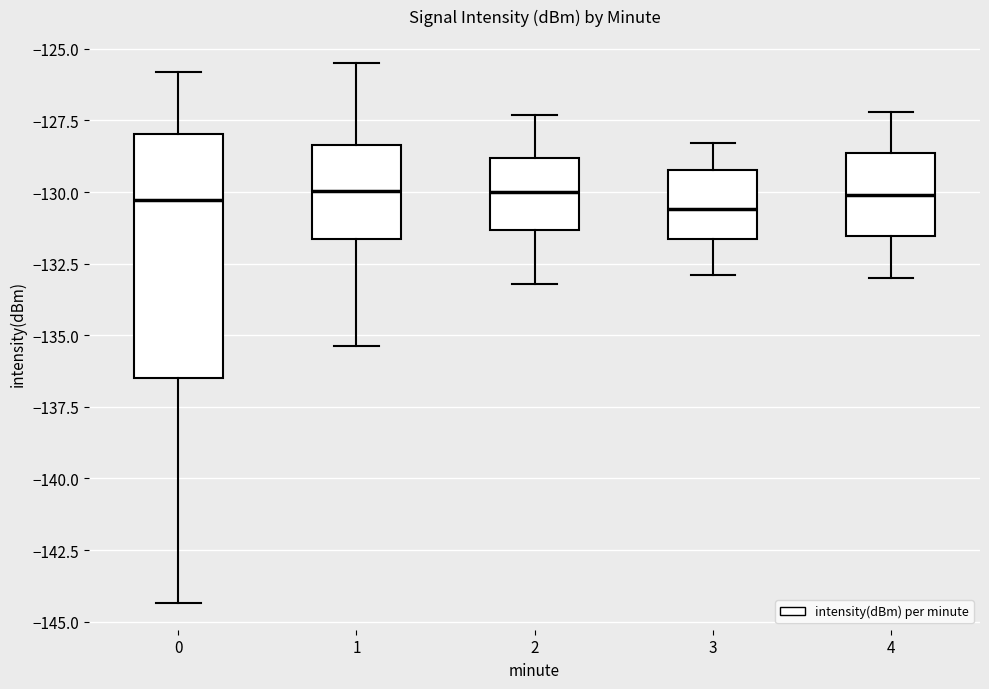

Which box is the tallest, from its lower edge to its upper edge?

0